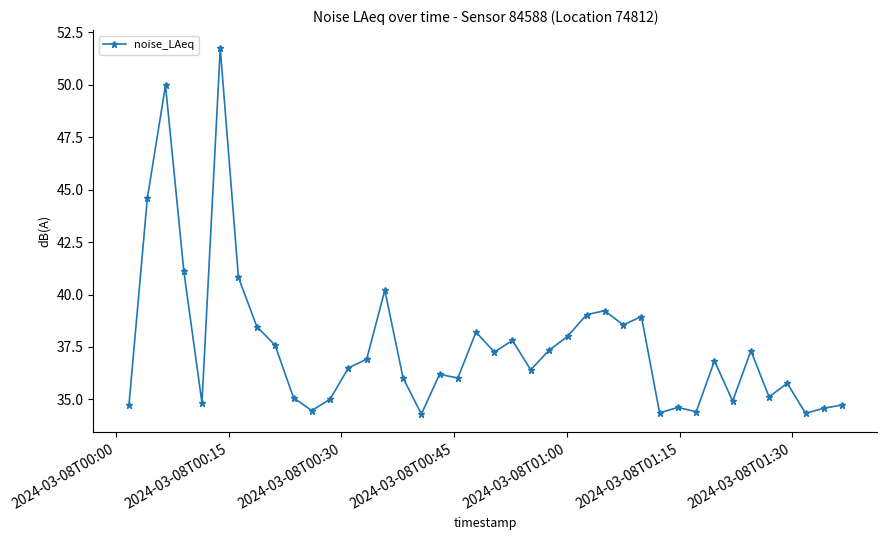

What is the value of the 29th point from the left?

39.0